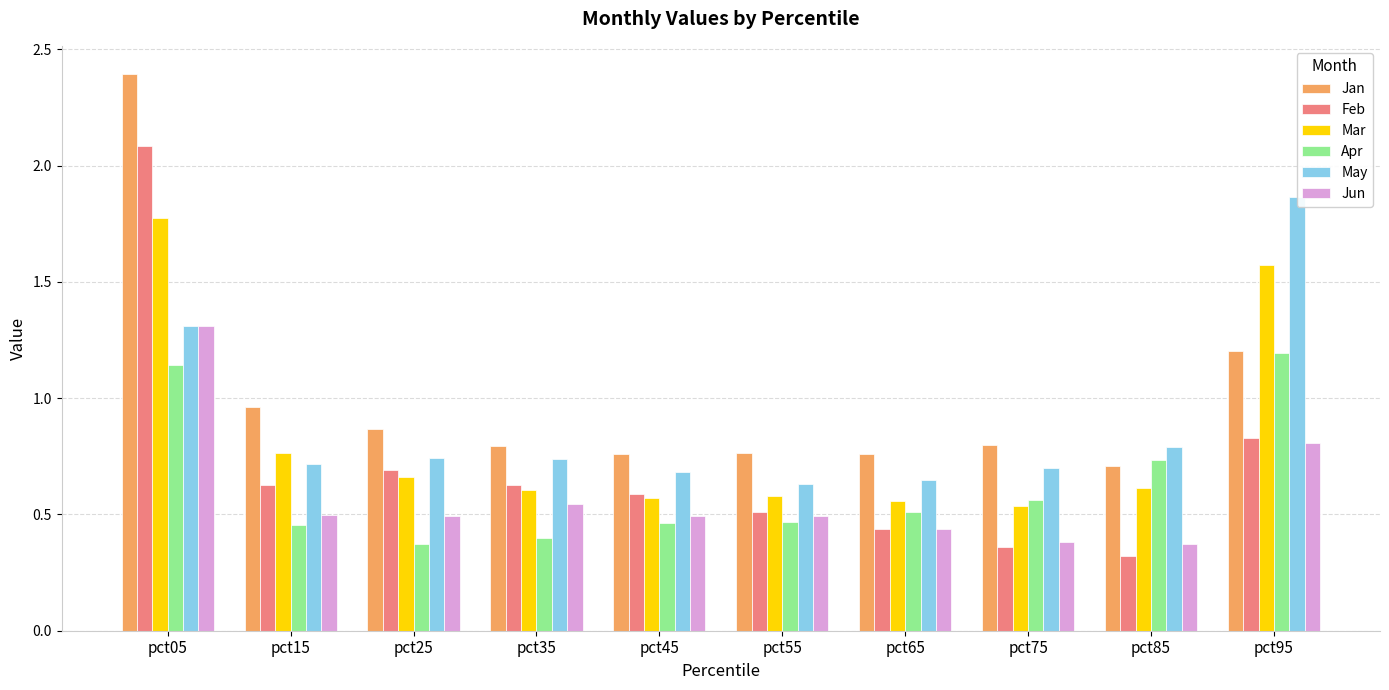

What is the difference between the second highest and second lowest values in the Feb series?

0.5